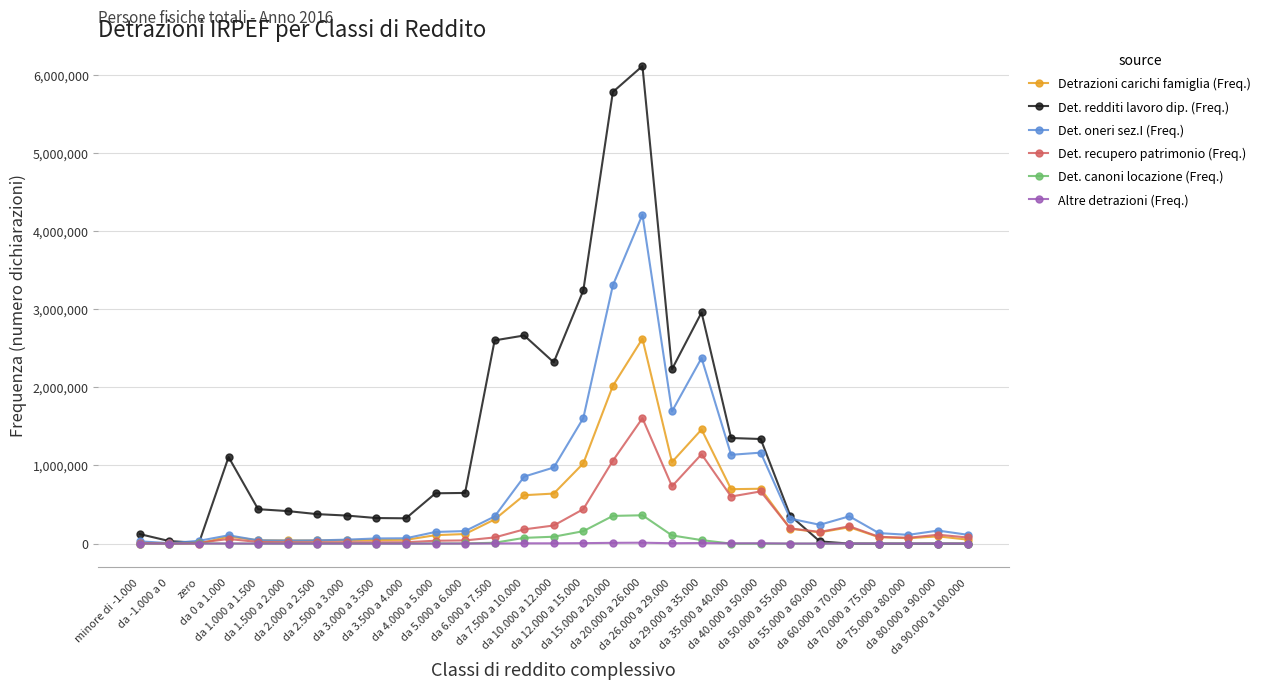

How many data points in Det. oneri sez.I (Freq.) are less than 160463?

14